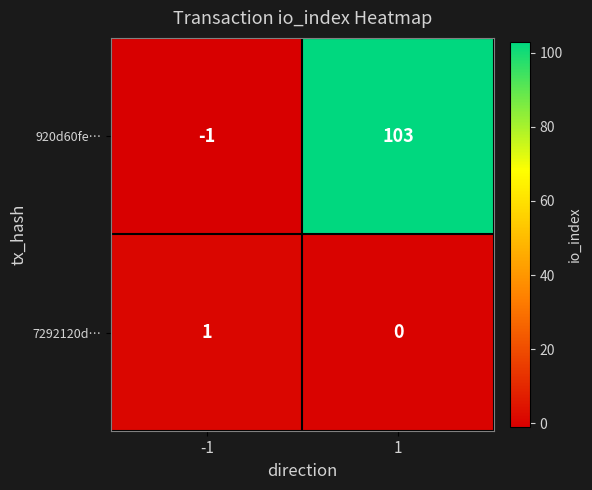

Reading right to left, extract all data points from this chart.

920d60fe…: 103	-1
7292120d…: 0	1